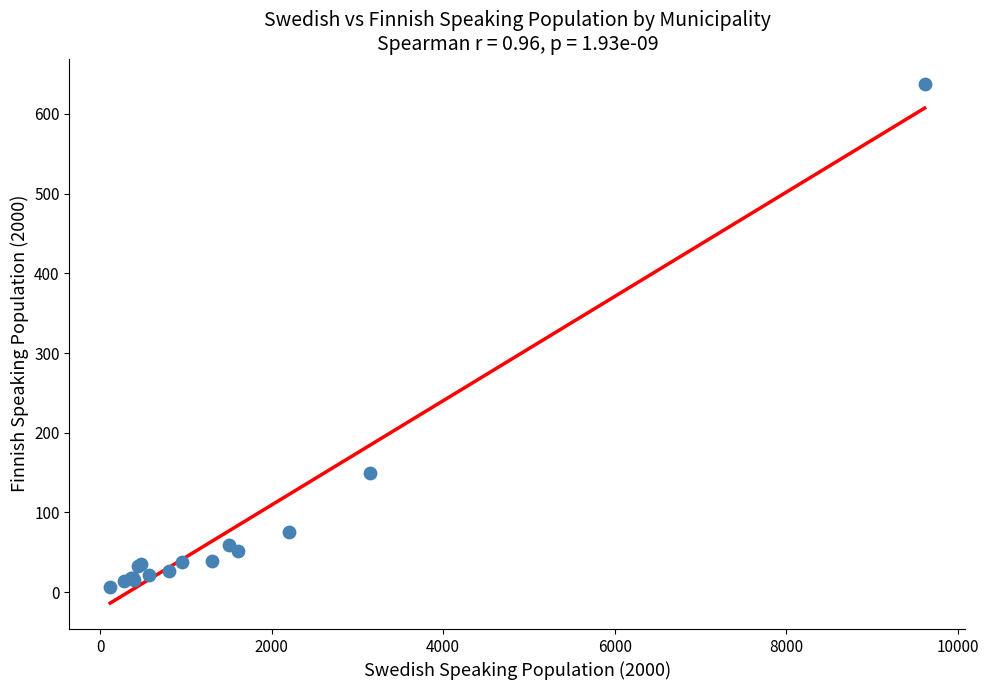

What Y value in the scatter plot is closest to 321?

149